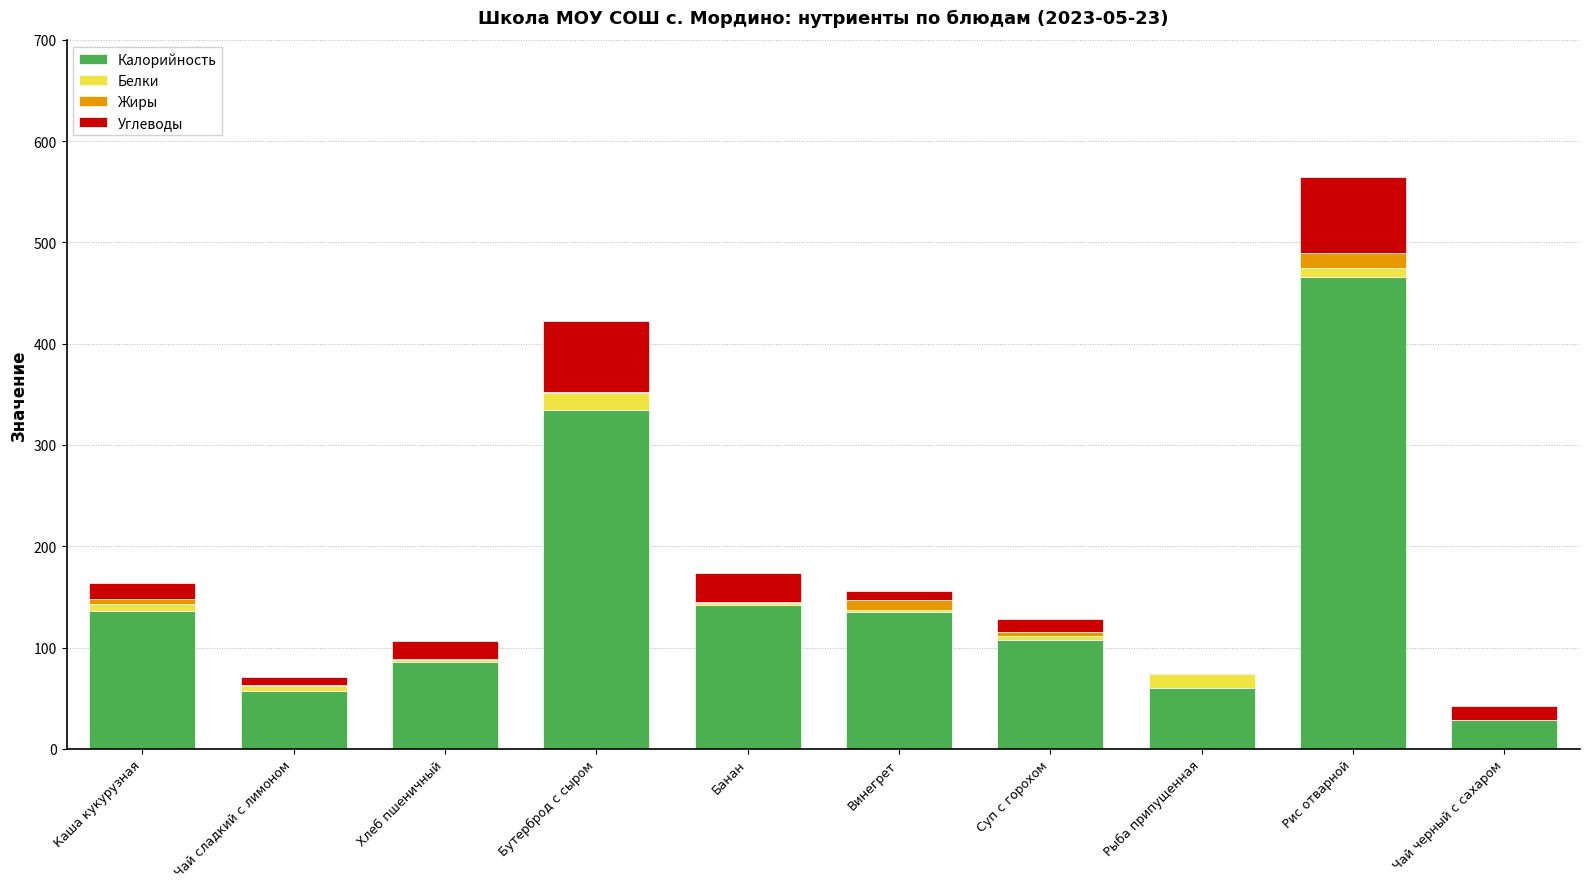

What is the highest value of the Калорийность series?

466